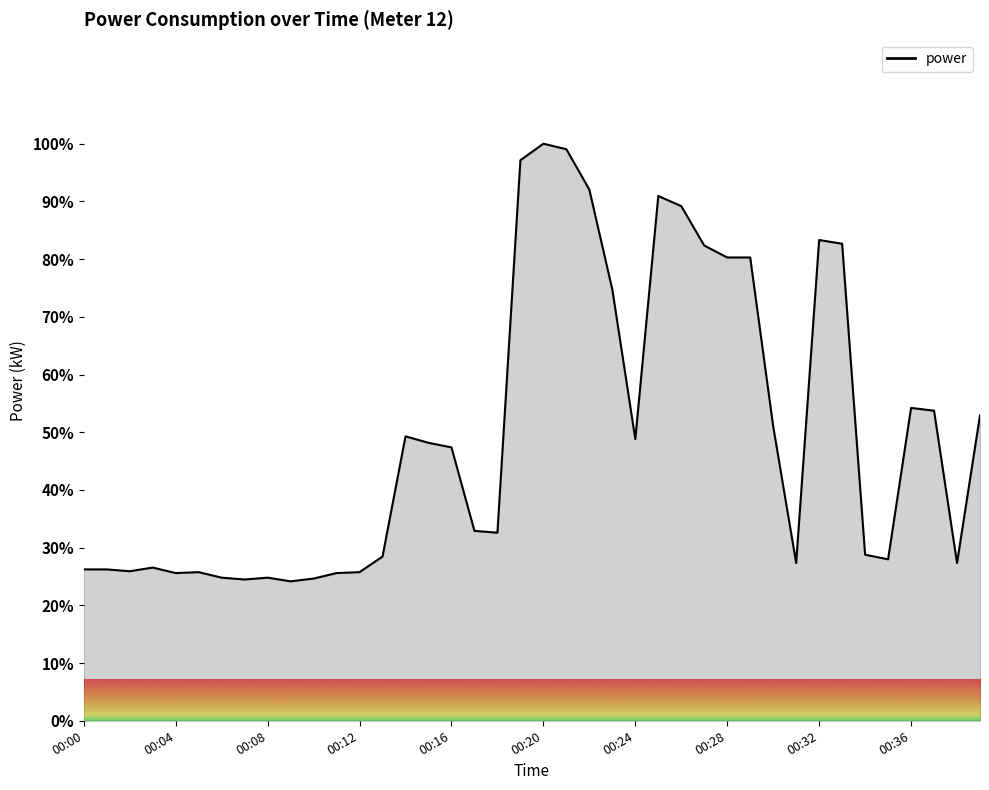

What is the average value?

49.8